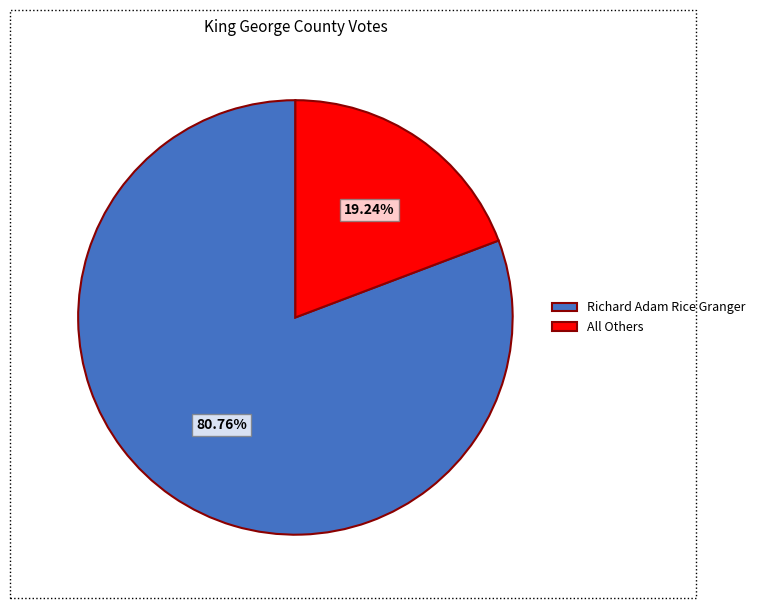

Approximately how many times larger is the value at All Others compared to Richard Adam Rice Granger?

0.2